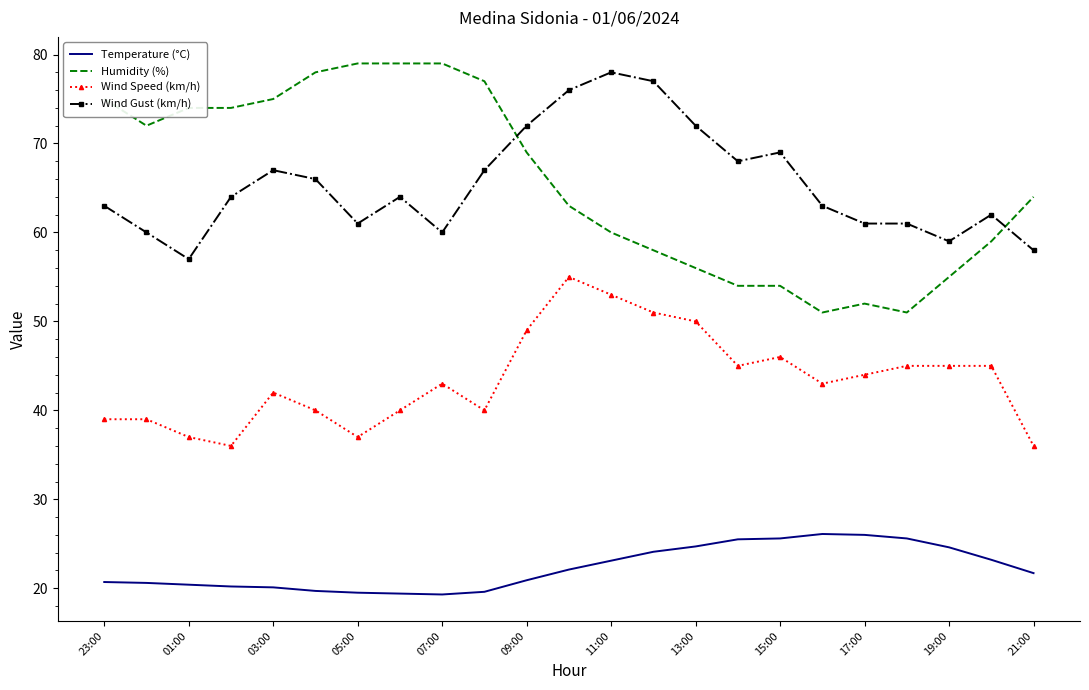

What is the sum of all Wind Speed (km/h) values?

1000.0